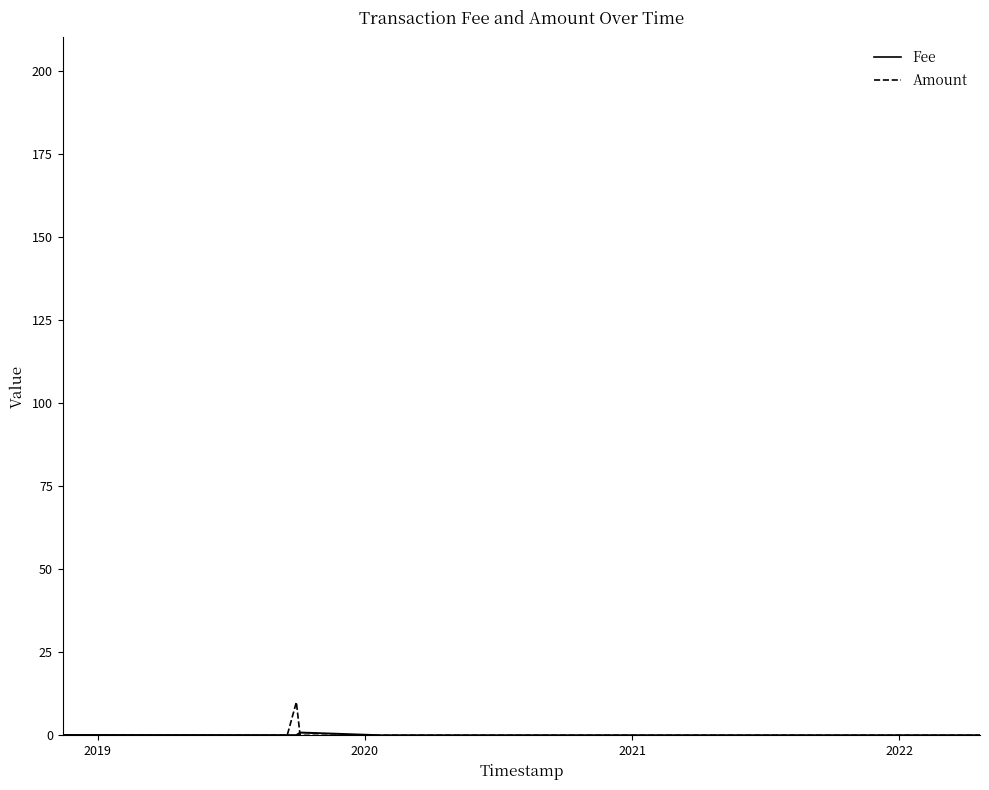

What is the difference between the maximum and second lowest values in the Amount series?

200.0